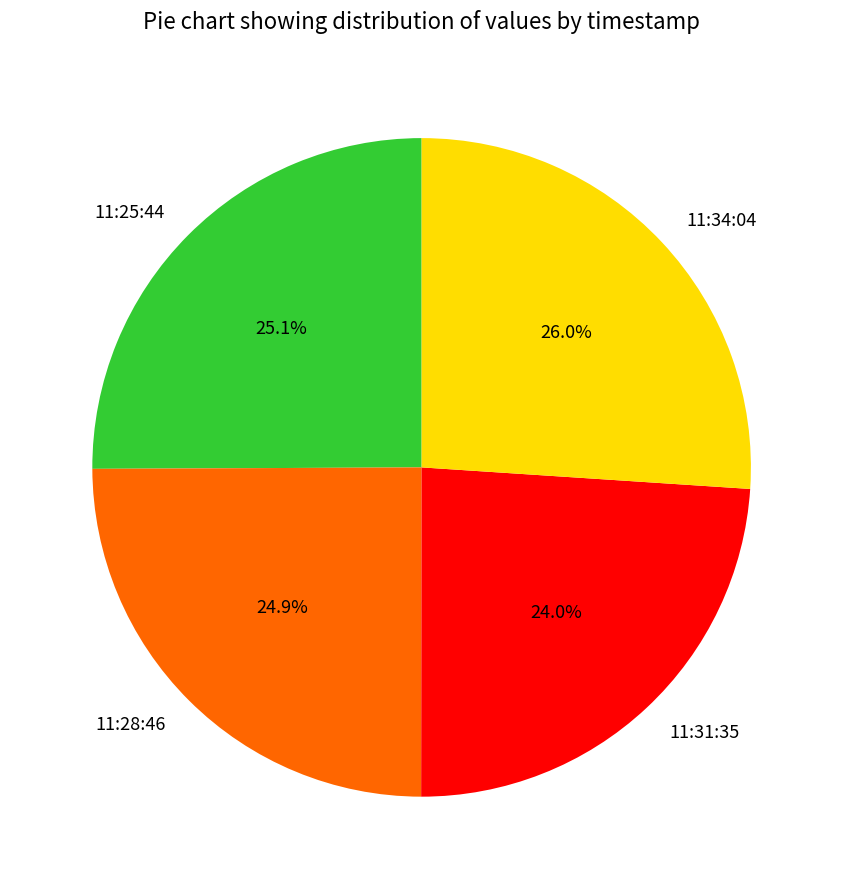

What is the largest slice in the pie chart?

11:34:04